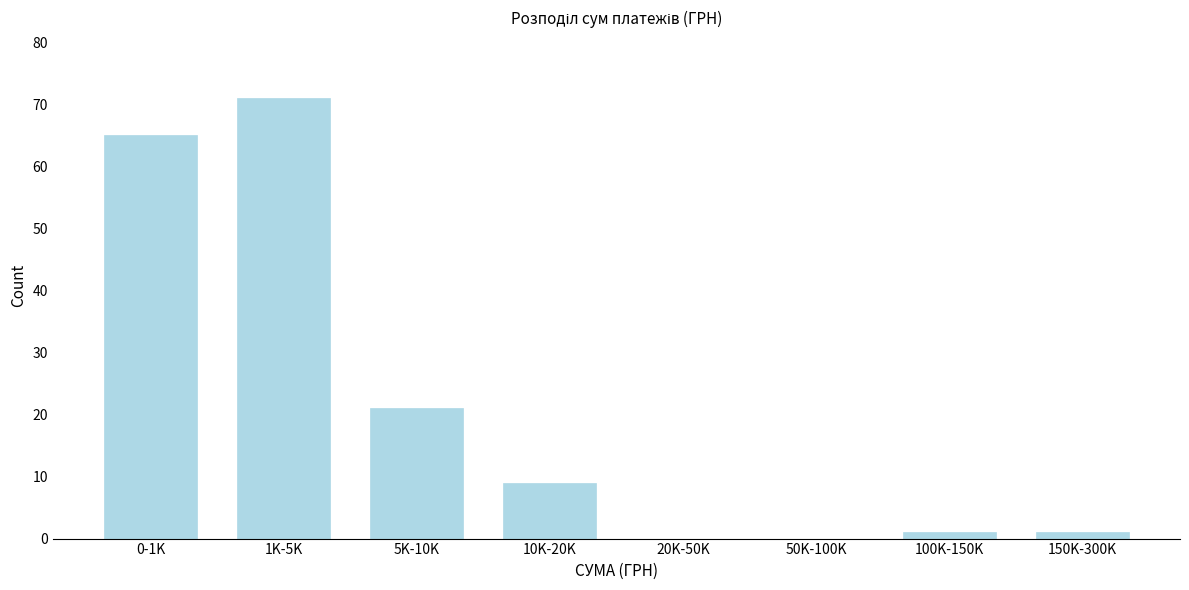

Reading left to right, list all the values displayed in this chart.

0-1K=65	1K-5K=71	5K-10K=21	10K-20K=9	20K-50K=0	50K-100K=0	100K-150K=1	150K-300K=1